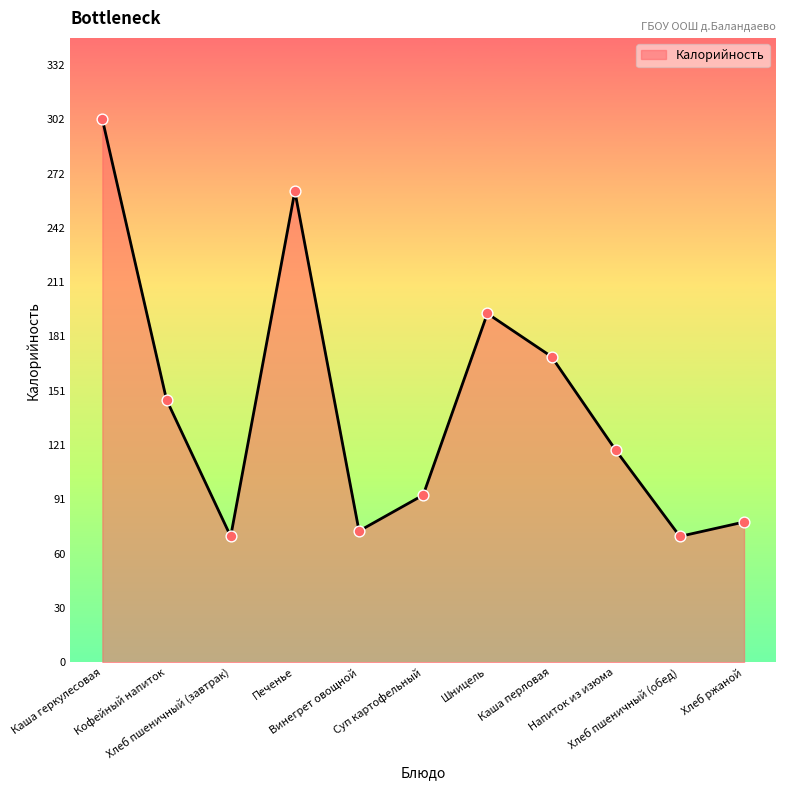

What is the change in value from Печенье to Суп картофельный?

-169